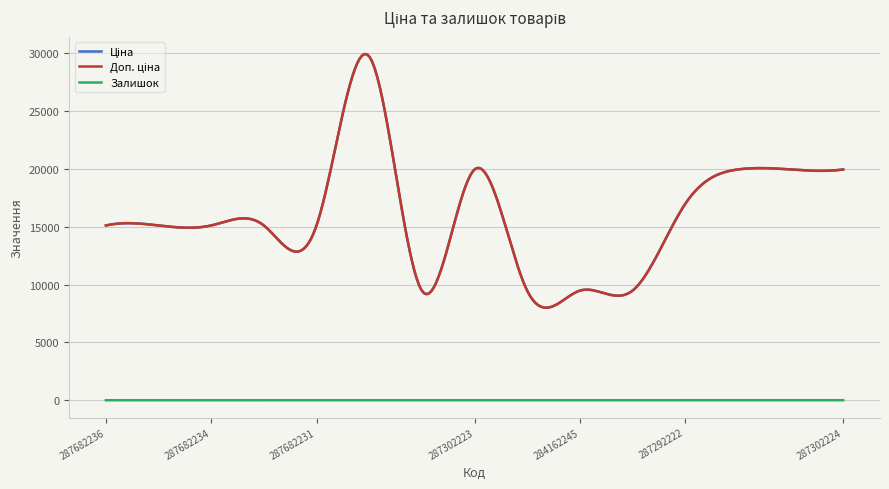

Reading left to right, what are all the values shown in this chart?

Ціна: 15120.0	15120.0	15120.0	15120.0	15120.0	29747.2	9480.1	19964.2	9480.1	9480.1	9480.1	16976.3	19964.2	19964.2	19964.2
Доп. ціна: 15120.0	15120.0	15120.0	15120.0	15120.0	29747.2	9480.1	19964.2	9480.1	9480.1	9480.1	16976.3	19964.2	19964.2	19964.2
Залишок: 0.0	0.0	0.0	0.0	0.0	0.0	0.0	5.0	0.0	8.0	2.0	4.0	1.0	5.0	3.0